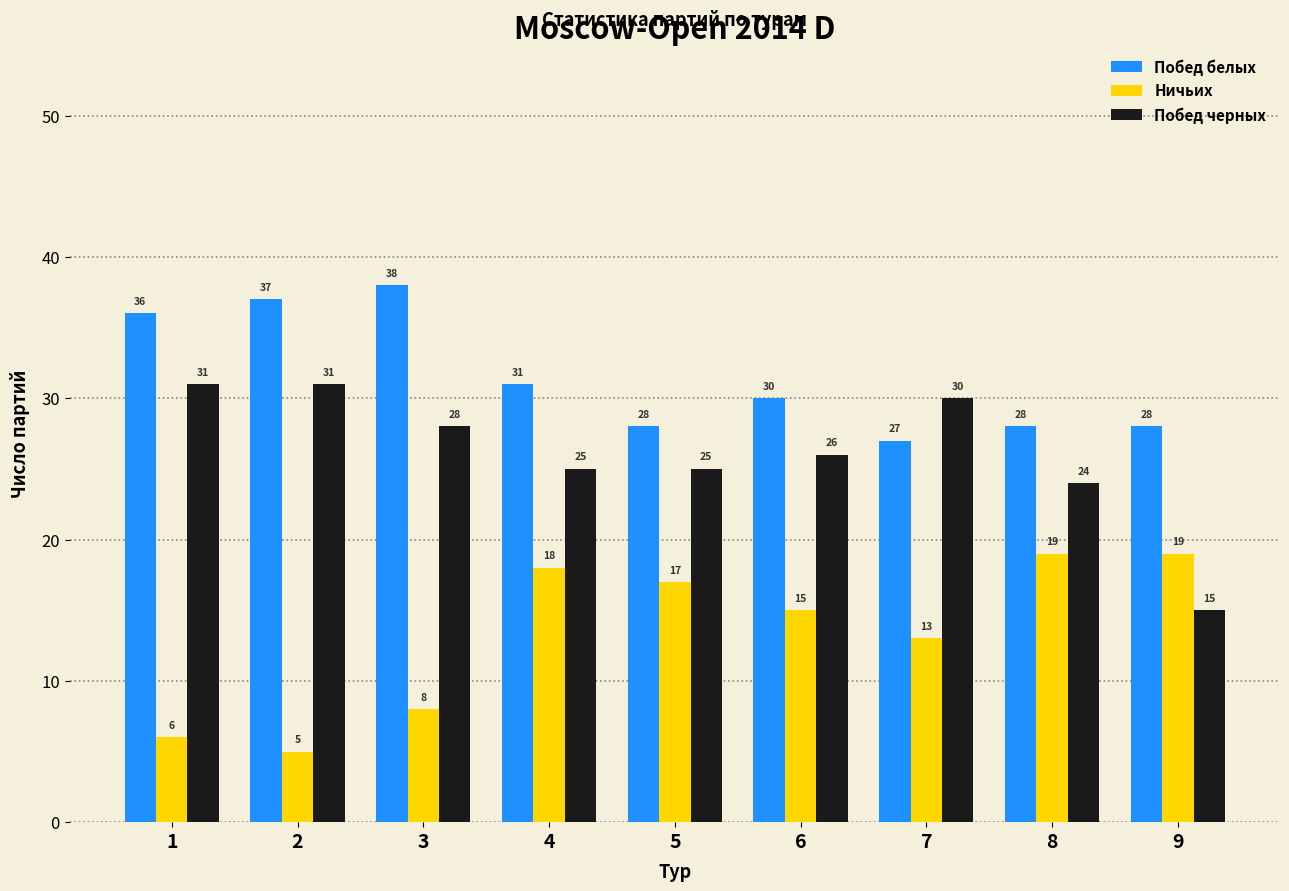

How many distinct data groups are displayed?

3